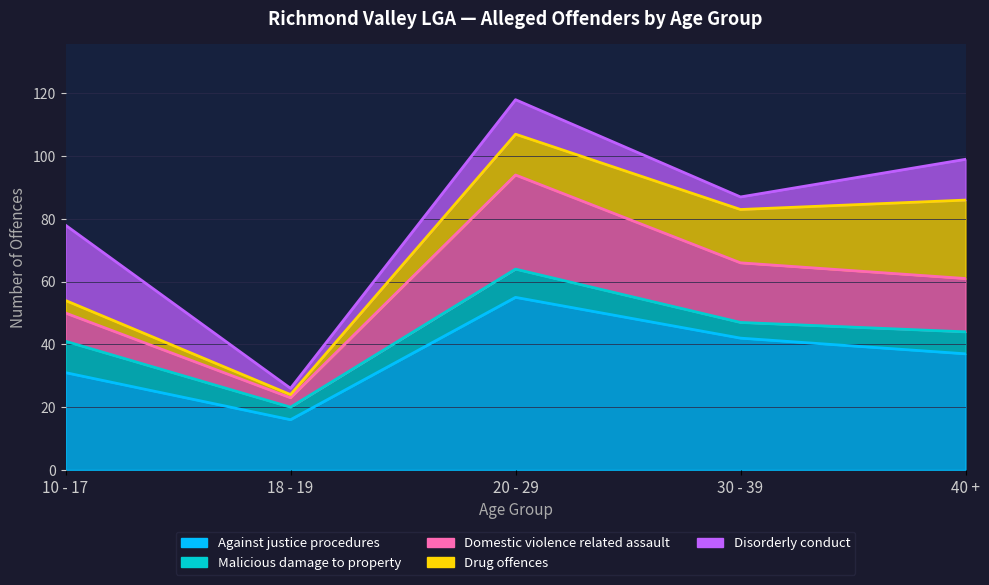

Reading right to left, transcribe all the data shown in this chart.

Against justice procedures: 40 +=37	30 - 39=42	20 - 29=55	18 - 19=16	10 - 17=31
Malicious damage to property: 40 +=7	30 - 39=5	20 - 29=9	18 - 19=4	10 - 17=10
Domestic violence related assault: 40 +=17	30 - 39=19	20 - 29=30	18 - 19=3	10 - 17=9
Drug offences: 40 +=25	30 - 39=17	20 - 29=13	18 - 19=1	10 - 17=4
Disorderly conduct: 40 +=13	30 - 39=4	20 - 29=11	18 - 19=2	10 - 17=24